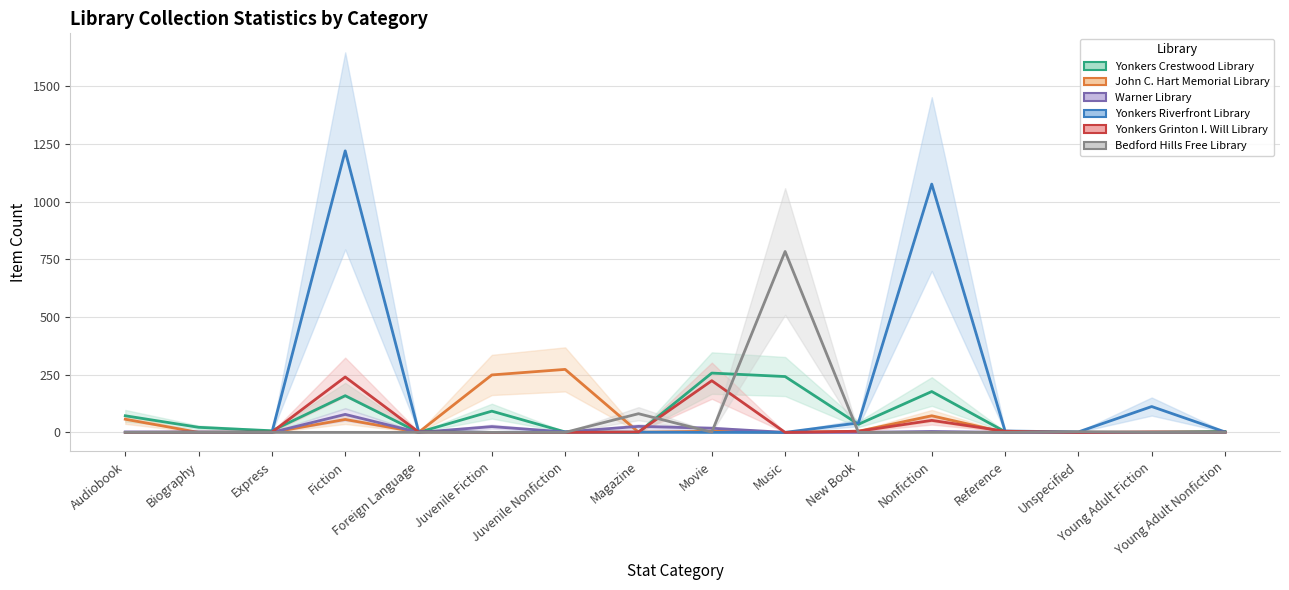

Which series has the widest spread of values?

Yonkers Riverfront Library